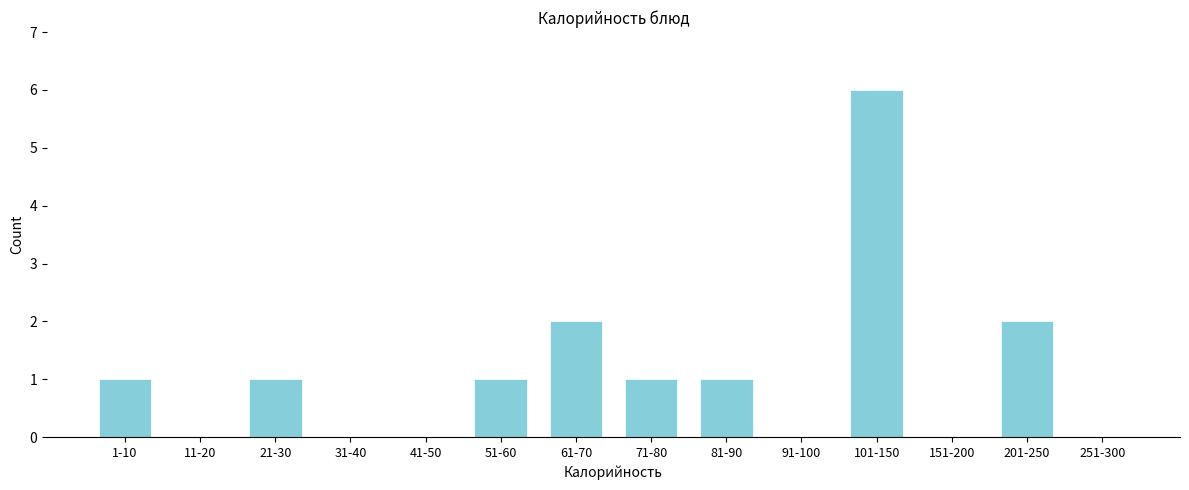

Reading left to right, extract all data points from this chart.

1-10=1	11-20=0	21-30=1	31-40=0	41-50=0	51-60=1	61-70=2	71-80=1	81-90=1	91-100=0	101-150=6	151-200=0	201-250=2	251-300=0